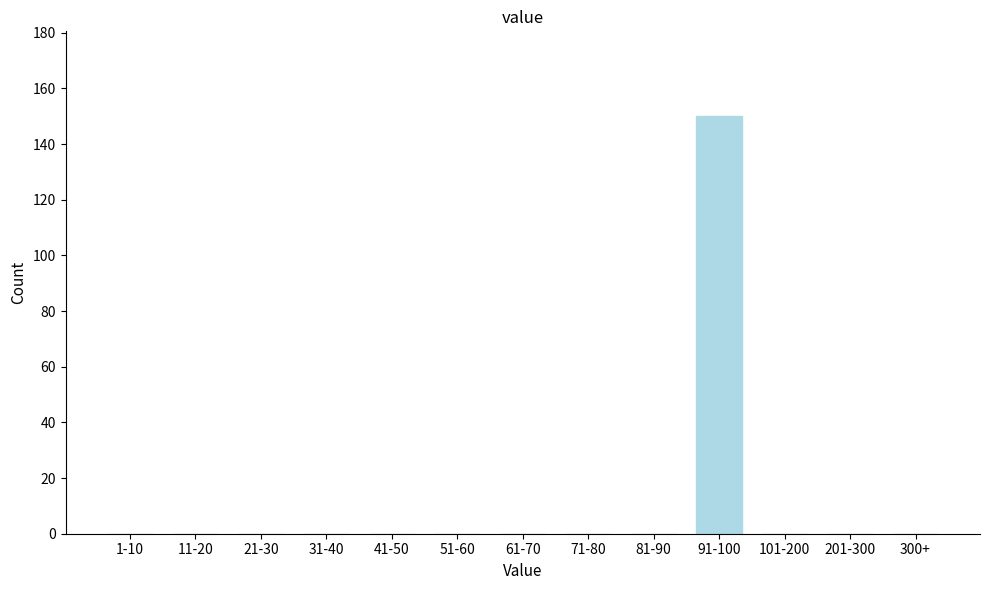

Reading left to right, extract all data points from this chart.

1-10=0	11-20=0	21-30=0	31-40=0	41-50=0	51-60=0	61-70=0	71-80=0	81-90=0	91-100=150	101-200=0	201-300=0	300+=0